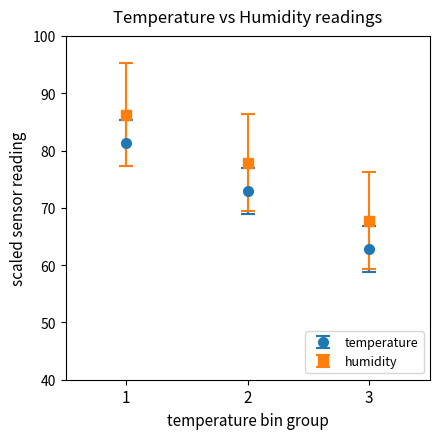

Is the value of temperature at 3 greater than the value of humidity at 2?

No